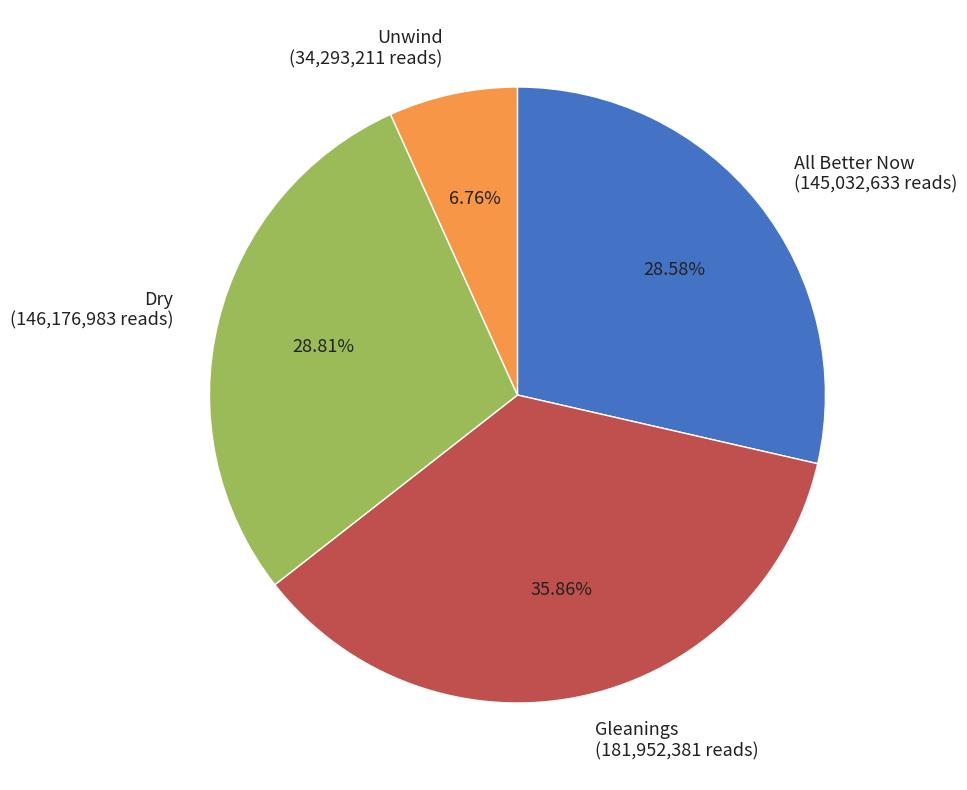

To the nearest percent, what is the combined percentage of Dry and Unwind?

36%